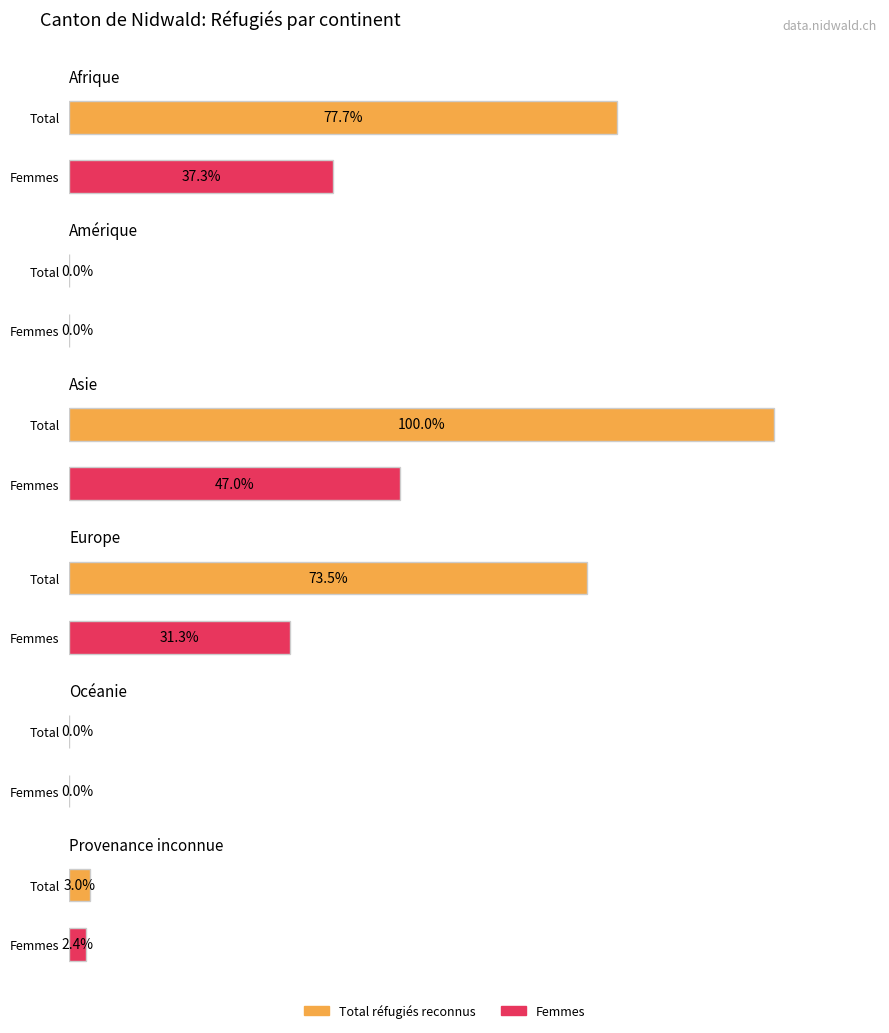

At which label does Total réfugiés reconnus reach its minimum?

Amérique